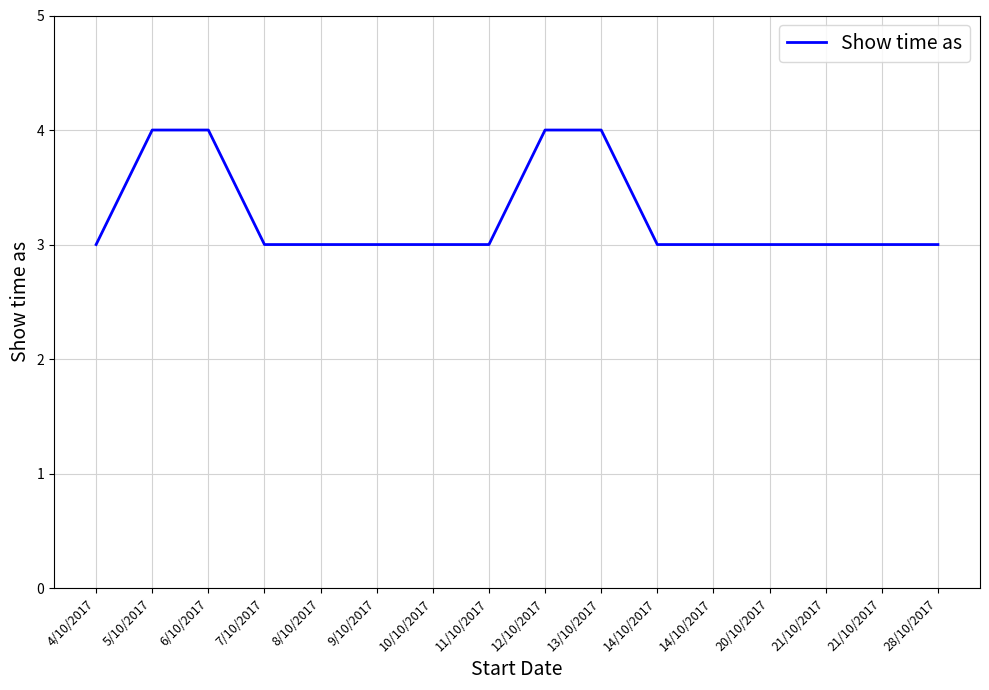

Is this an area chart (filled region under the line)?

No